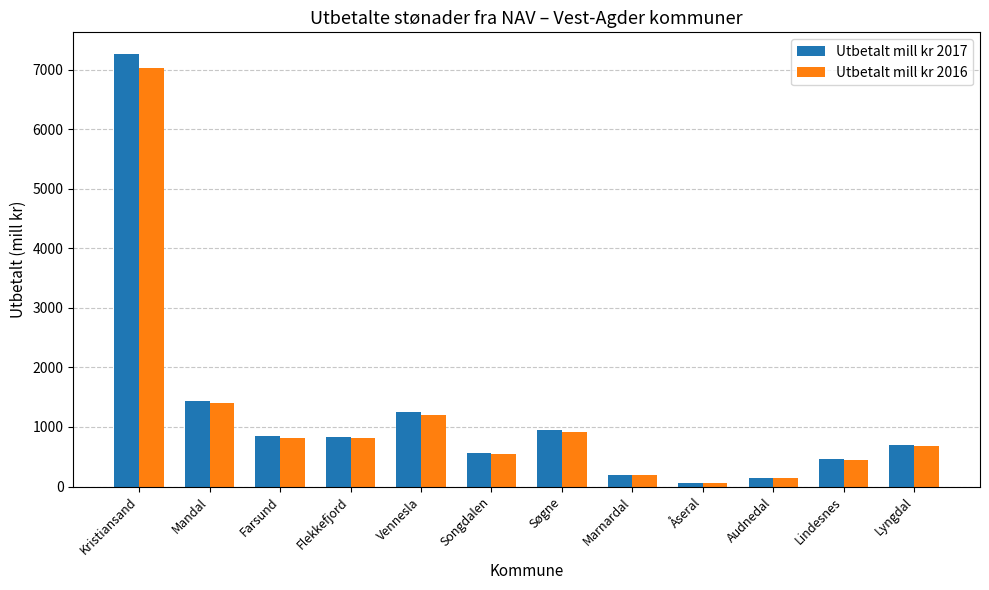

What is the difference between the Utbetalt mill kr 2017 values at Søgne and Lindesnes?

489.6